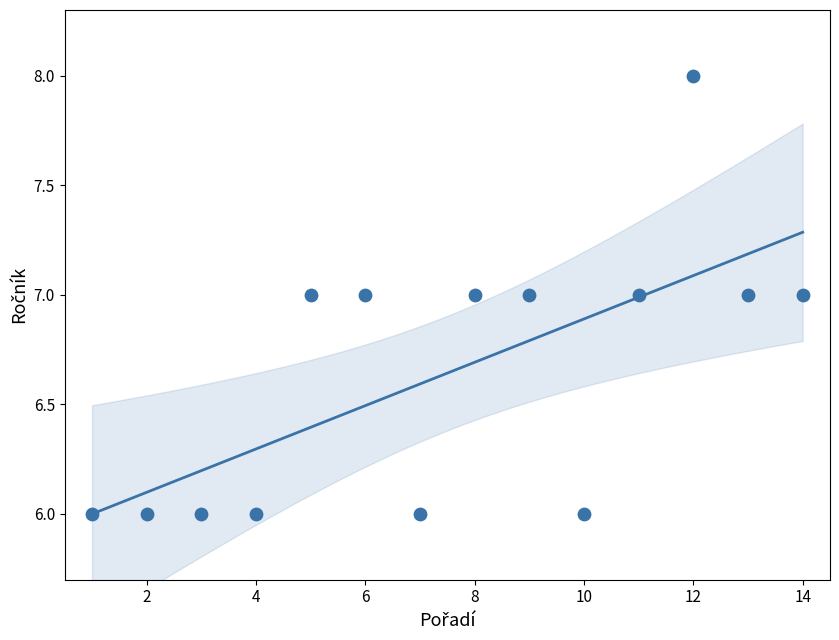

What is the range of X values (max minus min)?

13